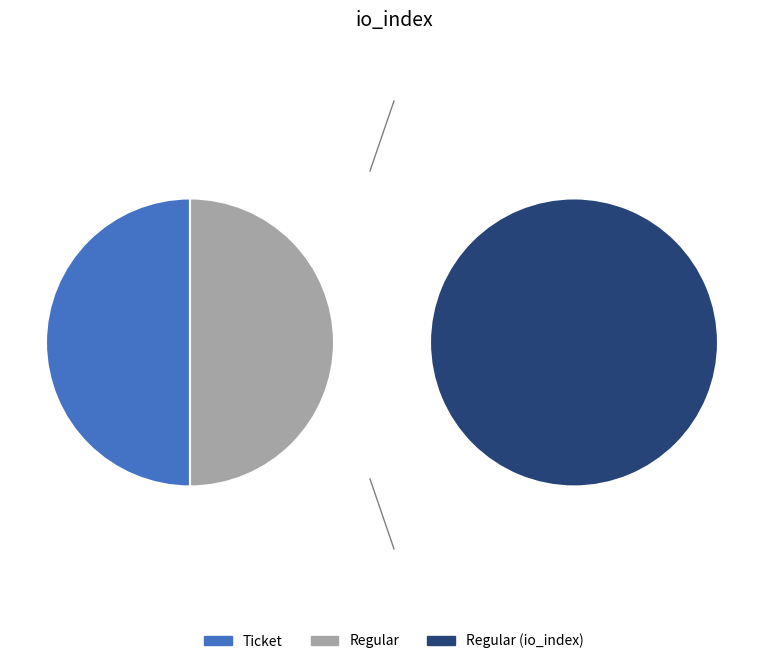

Which slice is the largest?

Regular